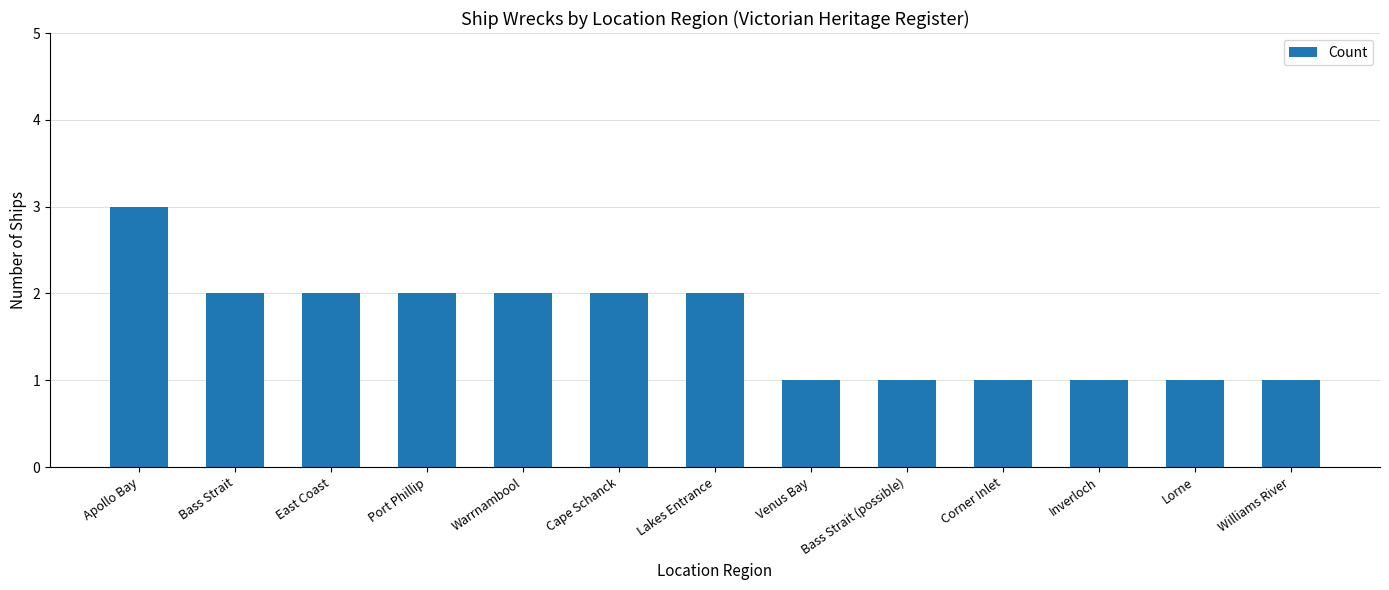

The value at Corner Inlet is 1. True or false?

True